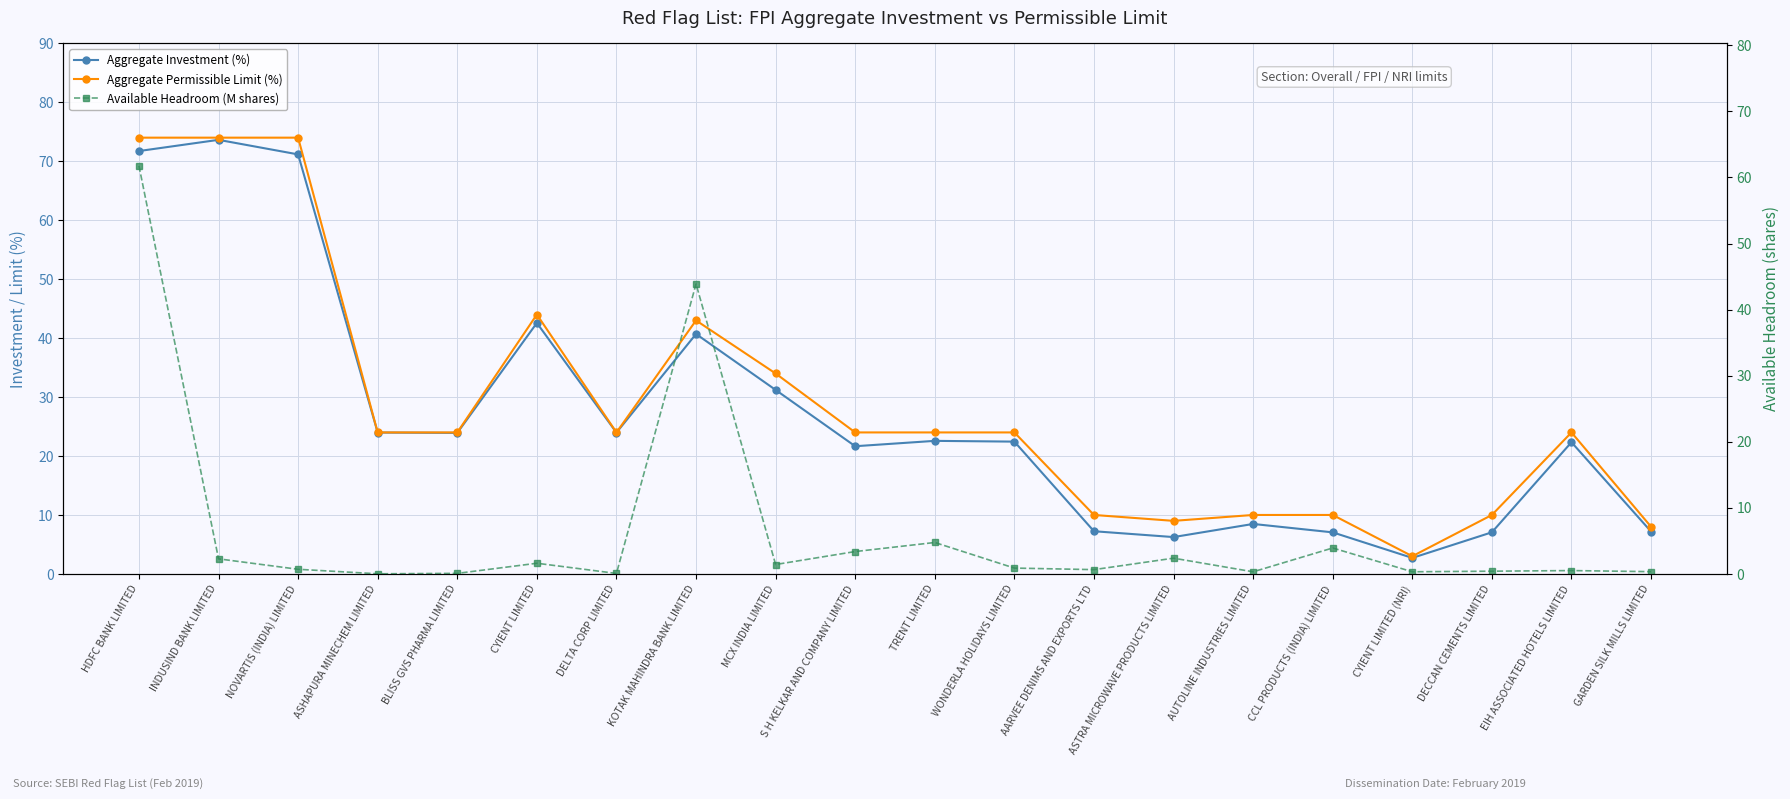

Rank the series by their maximum value, from highest to lowest.

Aggregate Permissible Limit (%), Aggregate Investment (%), Available Headroom (M shares)